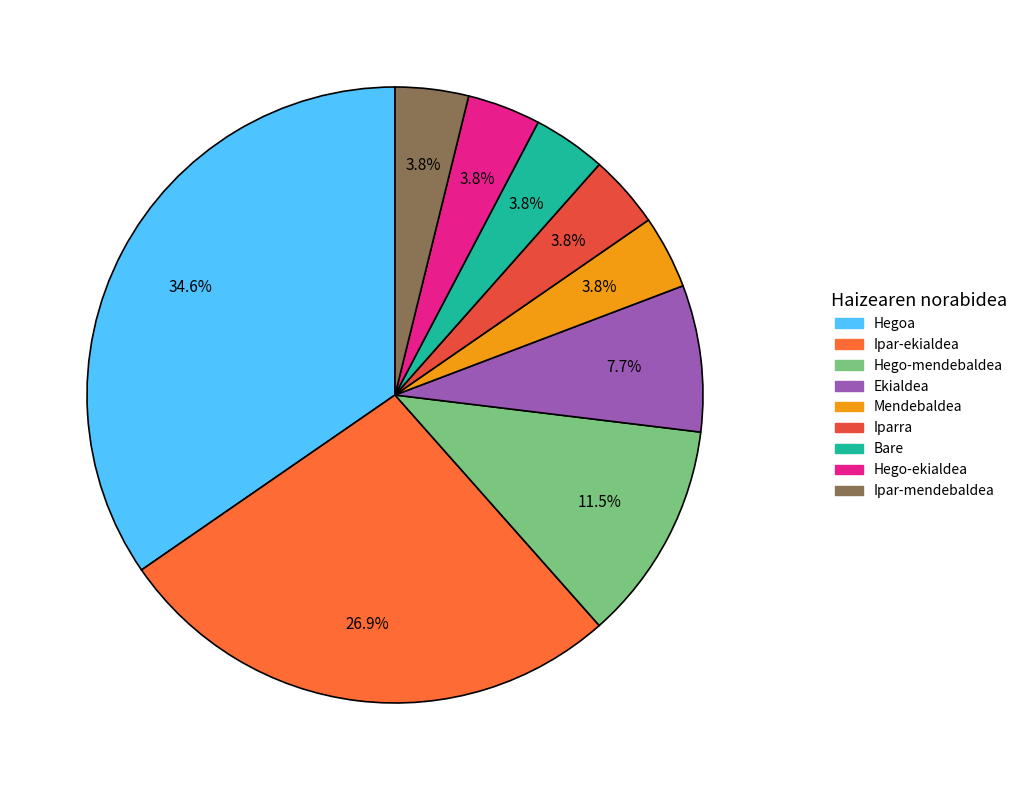

What is the total percentage of Hego-ekialdea and Bare?

7.7%